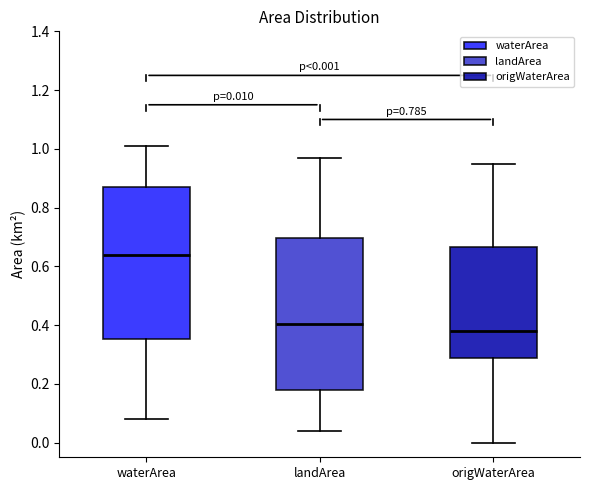

Which box has the highest median line?

waterArea